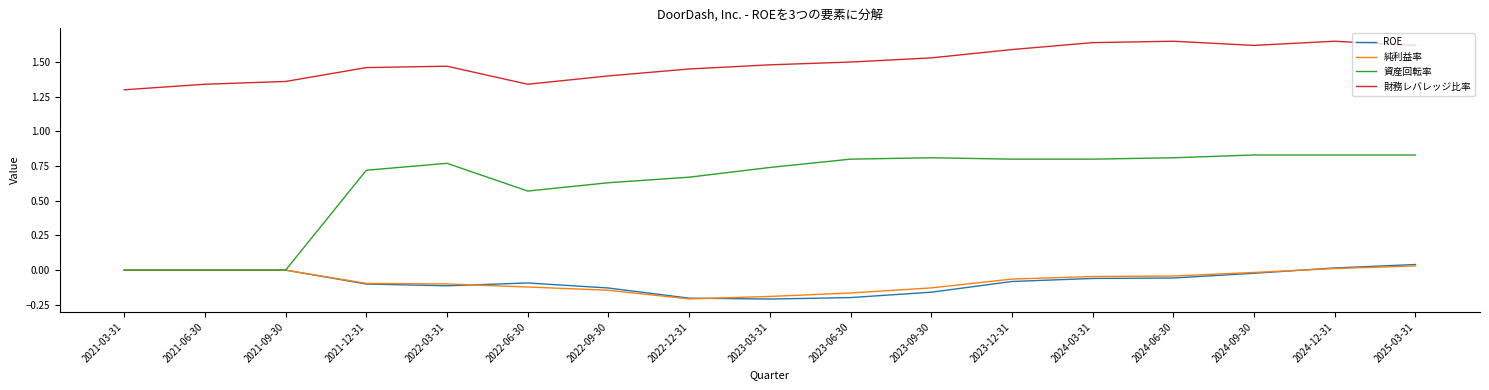

True or false: 財務レバレッジ比率 and 純利益率 intersect in this chart.

False